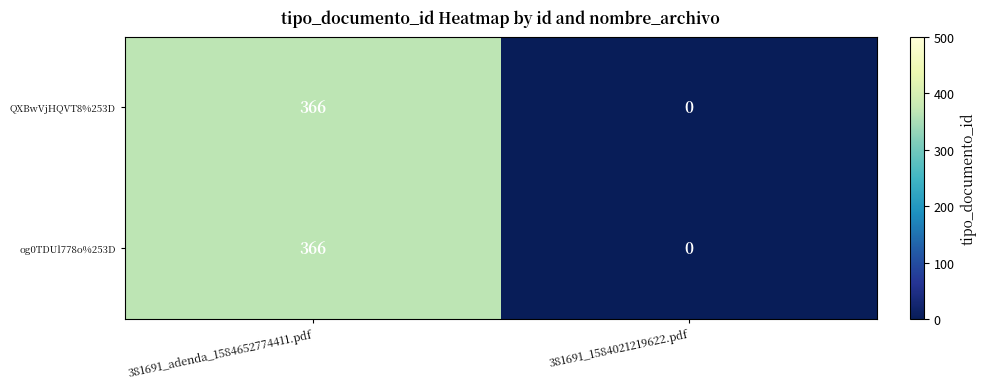

How many data points does each series have?

2